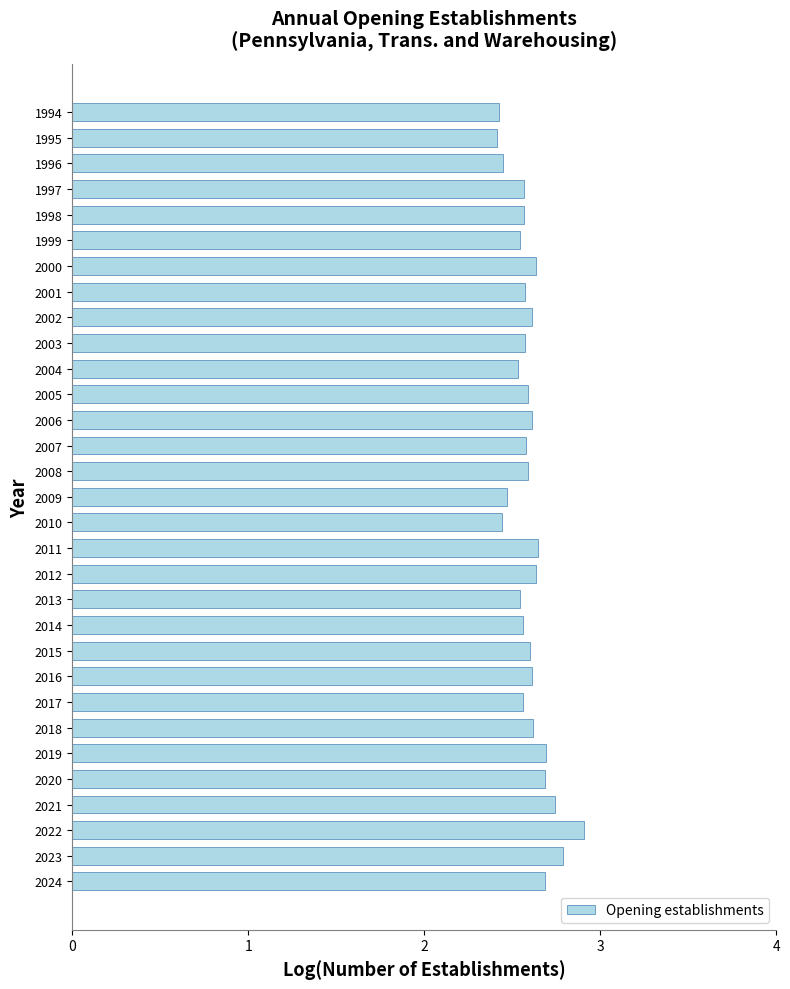

What is the difference between the maximum and minimum values?

0.5